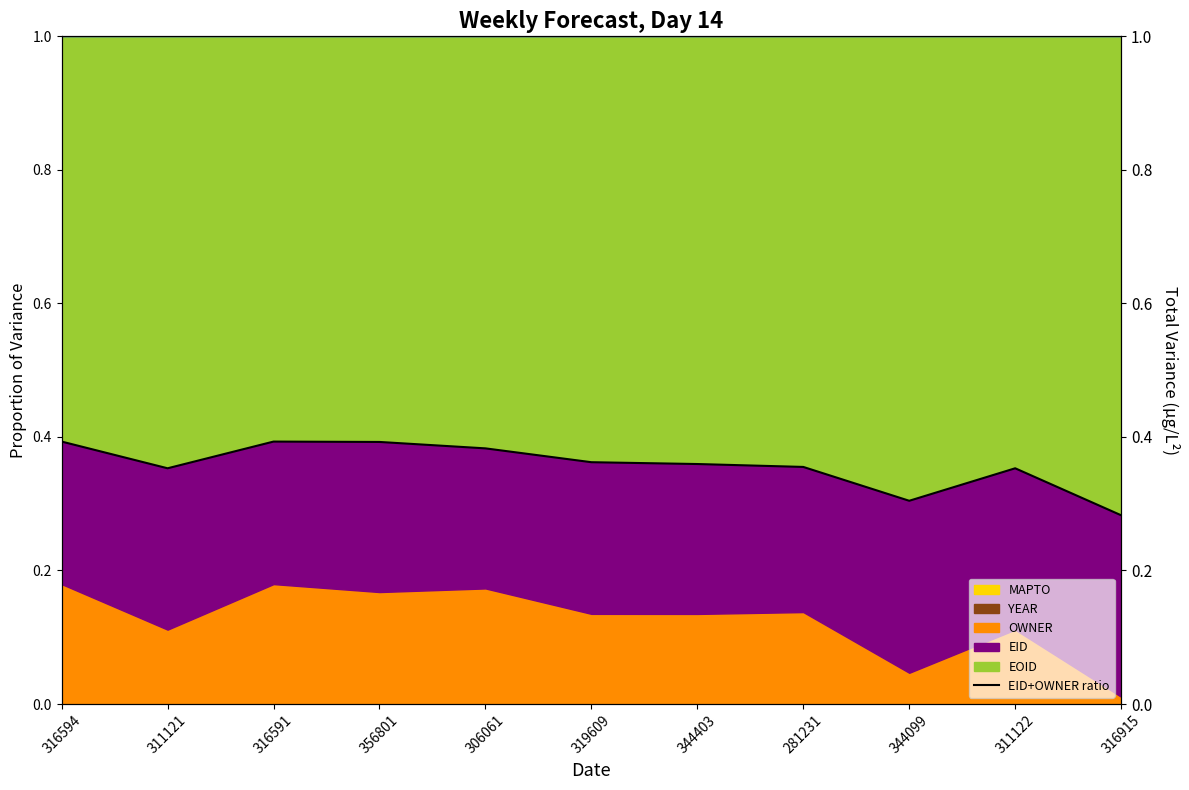

Read the value at 319609.

0.4